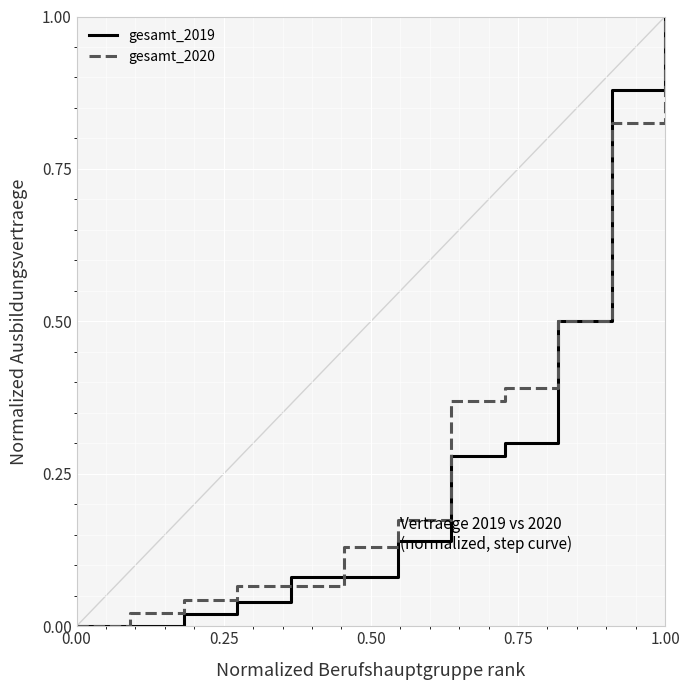

How many intersections are there between gesamt_2020 and gesamt_2019?

2